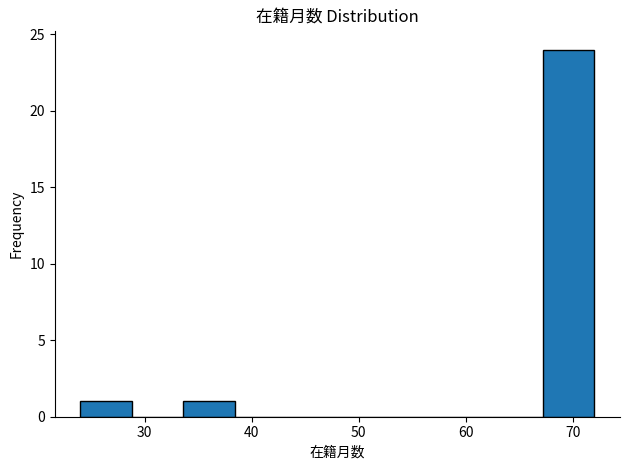

Reading left to right, list every bar in this chart as the range it spans on the x-axis followed by its height. Neither the bar edges nor the heights are printed on the chart, so give them approximately, as read against the axes.

24.0 to 28.8: 1
28.8 to 33.6: 0
33.6 to 38.4: 1
38.4 to 43.2: 0
43.2 to 48.0: 0
48.0 to 52.8: 0
52.8 to 57.6: 0
57.6 to 62.4: 0
62.4 to 67.2: 0
67.2 to 72.0: 24